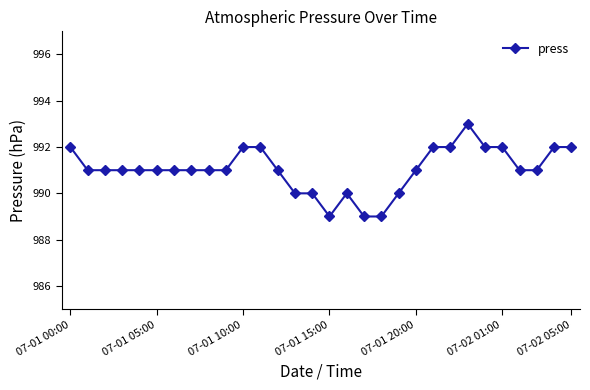

What is the smallest value displayed?

989